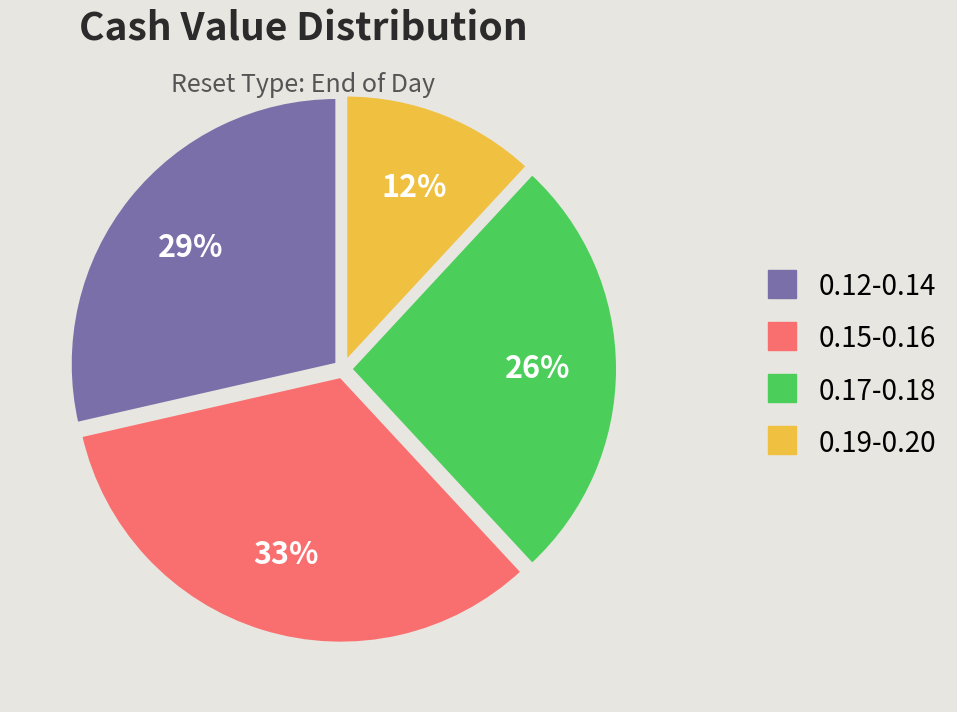

Which category has the biggest portion of the pie?

0.15-0.16